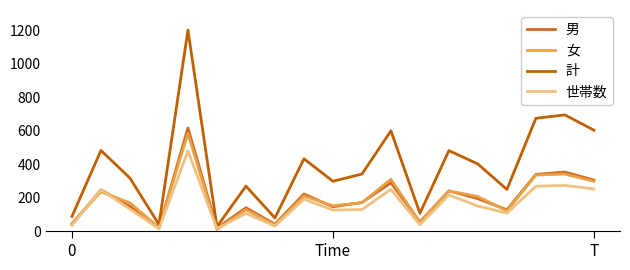

What is the minimum value shown in the chart?

9